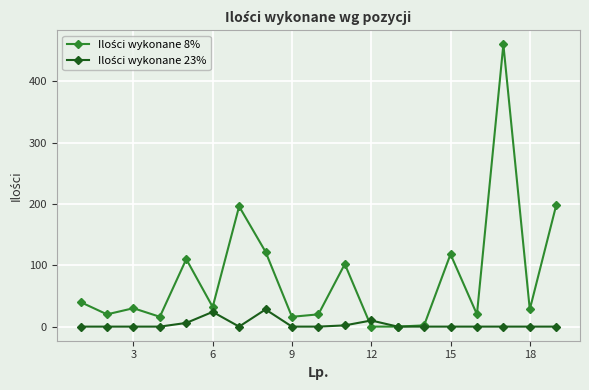

What is the maximum value shown in the chart?

460